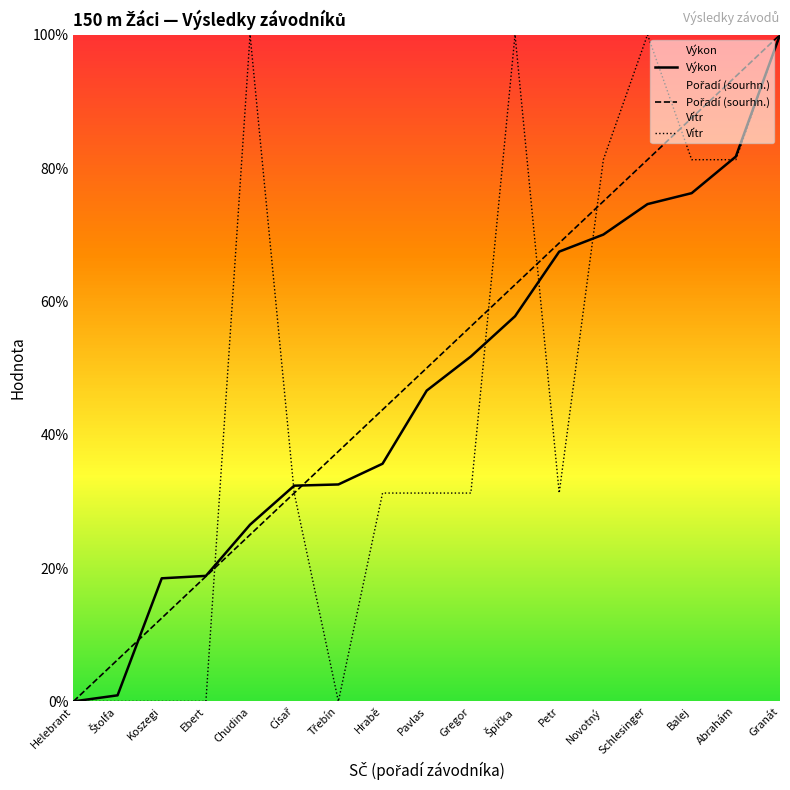

Reading right to left, list all the values displayed in this chart.

Výkon: Granát=100.0	Abrahám=81.7	Balej=76.2	Schlesinger=74.6	Novotný=70.0	Petr=67.5	Špička=57.8	Gregor=51.7	Pavlas=46.6	Hrabě=35.6	Třebín=32.5	Císař=32.4	Chudina=26.5	Ebert=18.8	Koszegi=18.5	Štolfa=0.9	Helebrant=0.0
Pořadí (sourhn.): Granát=100.0	Abrahám=93.8	Balej=87.5	Schlesinger=81.2	Novotný=75.0	Petr=68.8	Špička=62.5	Gregor=56.2	Pavlas=50.0	Hrabě=43.8	Třebín=37.5	Císař=31.2	Chudina=25.0	Ebert=18.8	Koszegi=12.5	Štolfa=6.2	Helebrant=0.0
Vítr: Granát=100.0	Abrahám=81.3	Balej=81.3	Schlesinger=100.0	Novotný=81.3	Petr=31.2	Špička=100.0	Gregor=31.2	Pavlas=31.2	Hrabě=31.2	Třebín=0.0	Císař=31.2	Chudina=100.0	Ebert=0.0	Koszegi=0.0	Štolfa=0.0	Helebrant=0.0